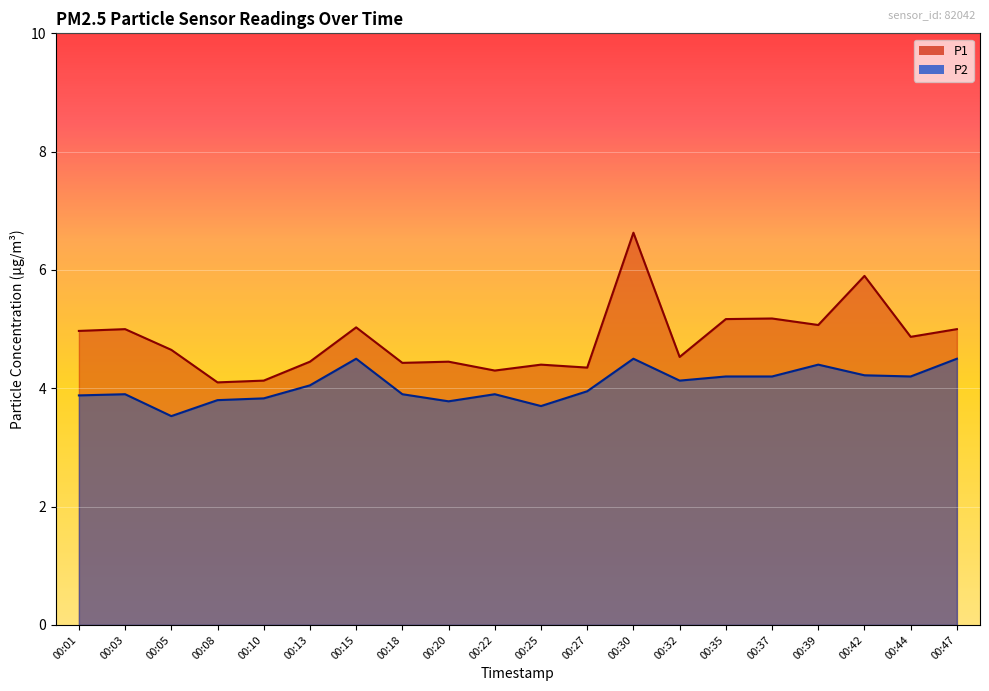

True or false: P2 and P1 intersect in this chart.

False